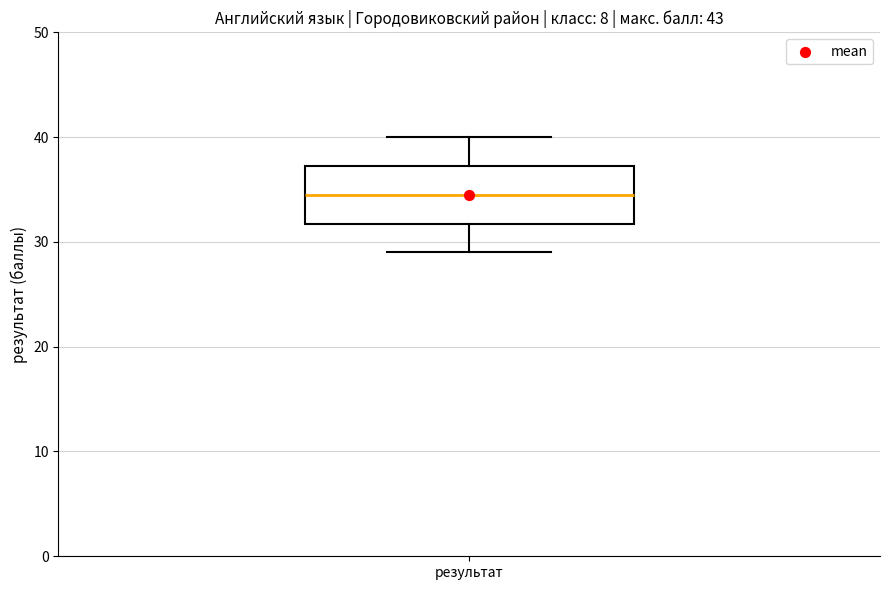

Where does the lower whisker of the box for результат end on the y-axis? The values are not printed on the chart, so give them approximately, as read against the axis.

29